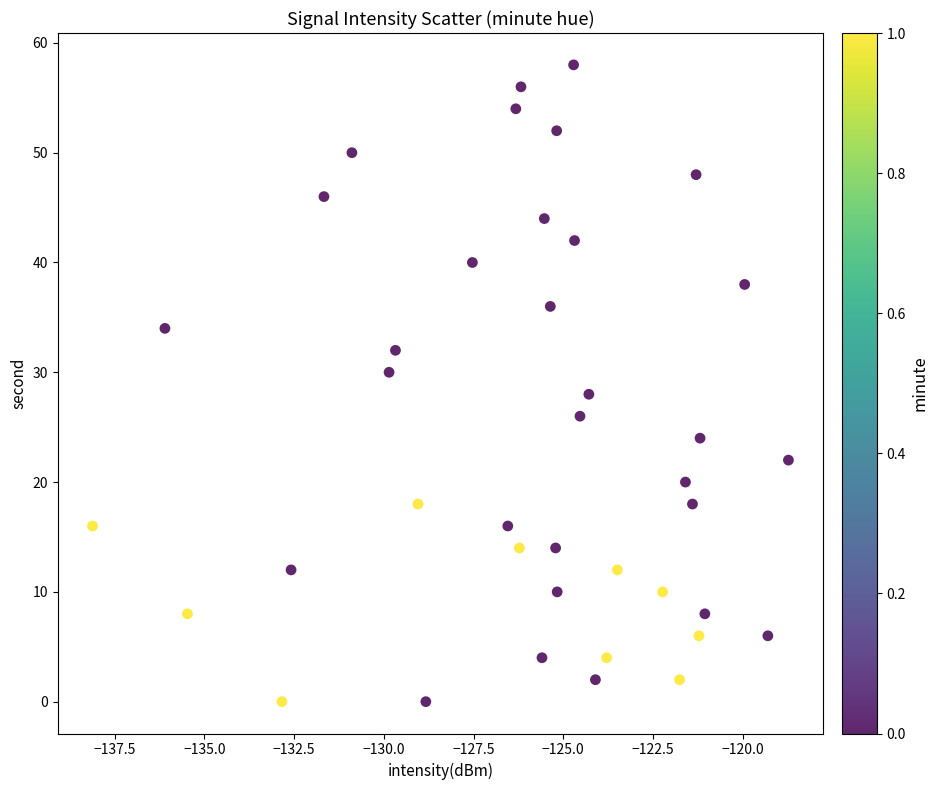

What is the range of Y values (max minus min)?

58